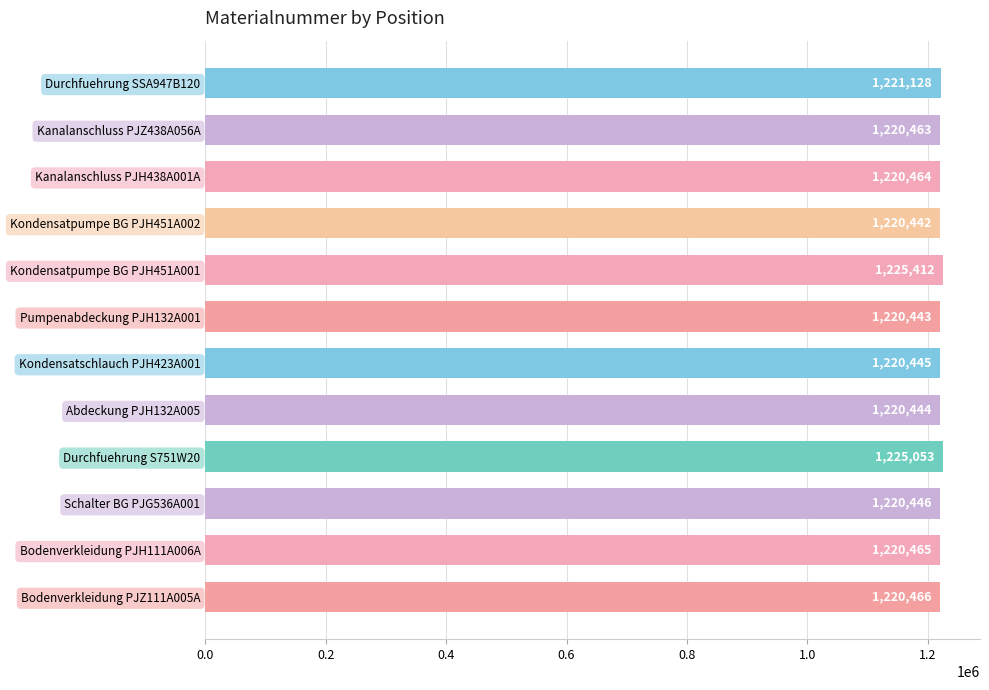

What is the change in value from Abdeckung PJH132A005 to Bodenverkleidung PJH111A006A?

+21